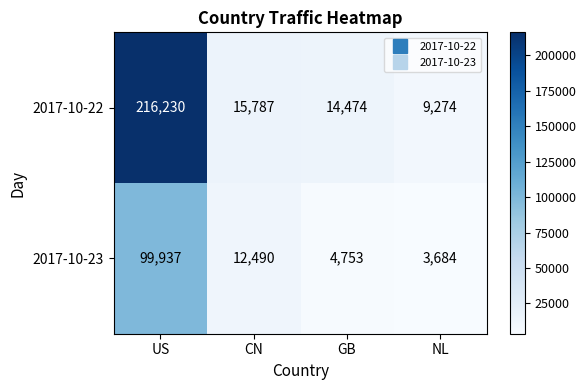

Rank the series at NL from lowest to highest value.

2017-10-23, 2017-10-22